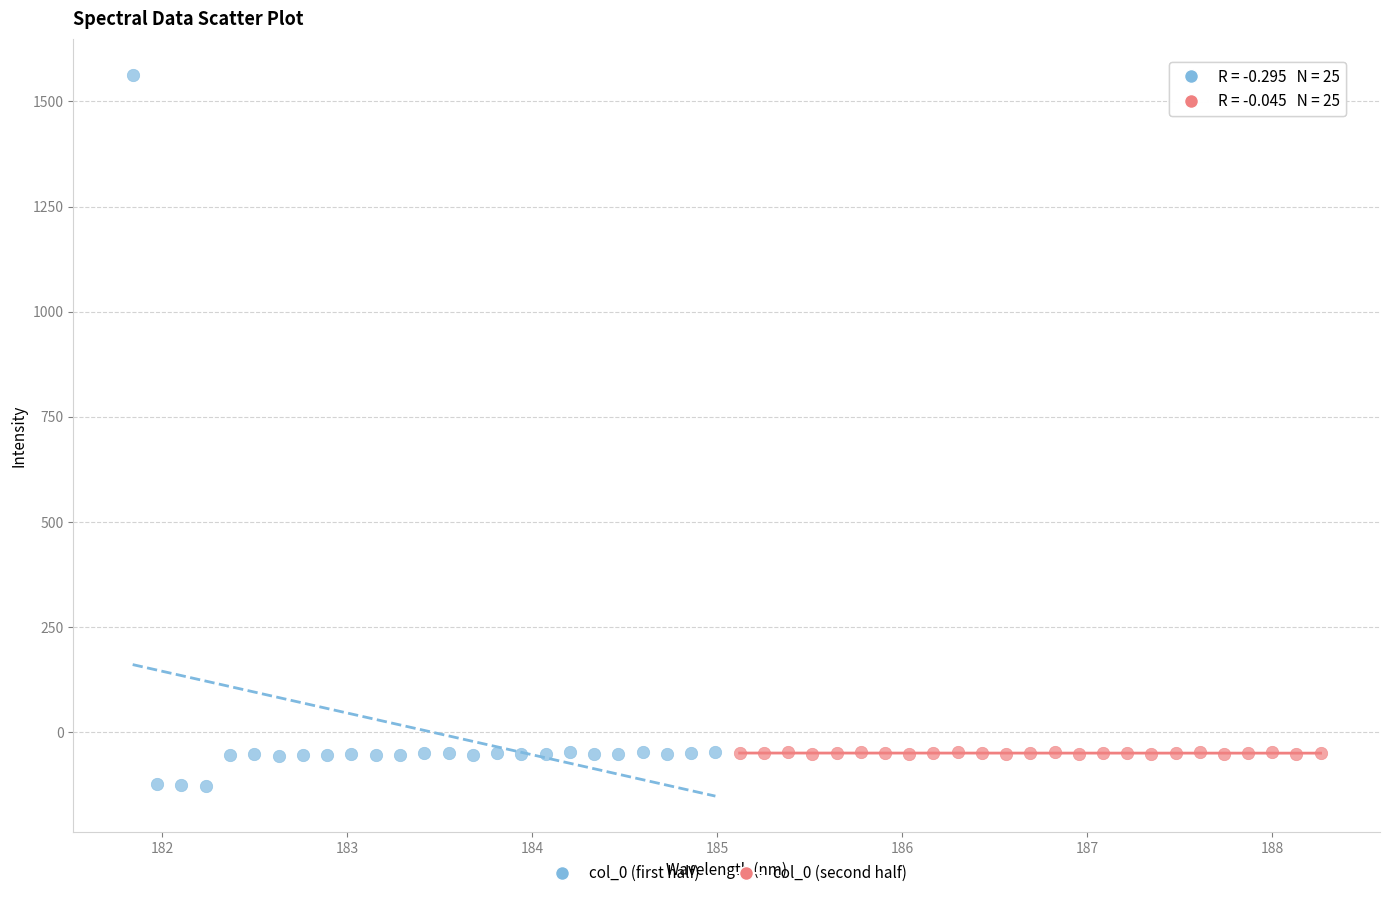

Which series contains the highest Y value?

col_0 (first half)